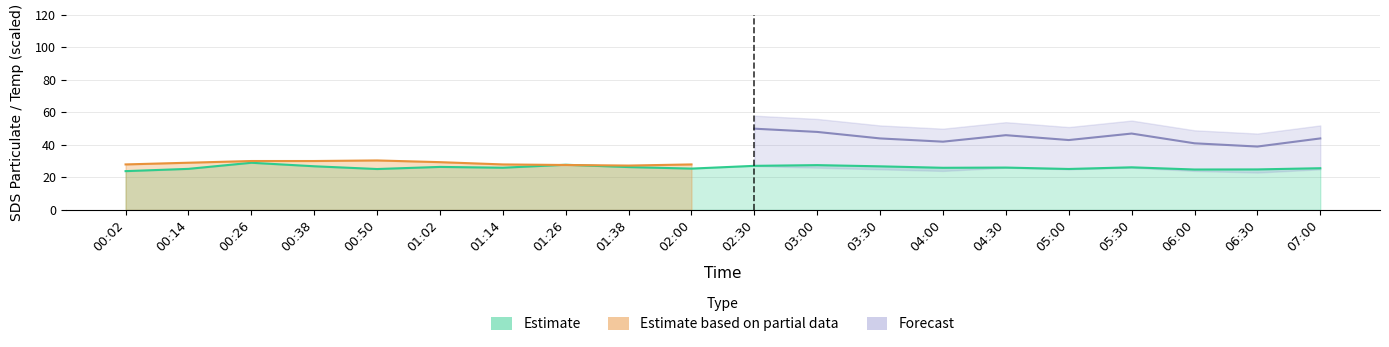

What position from the right is 06:30?

2